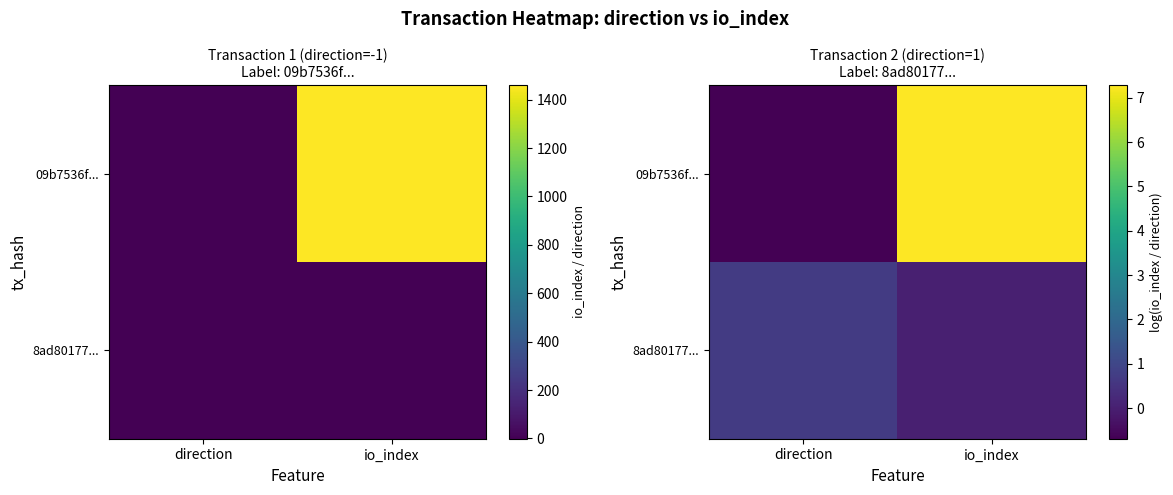

Which category has the highest value in the 09b7536f... series?

io_index